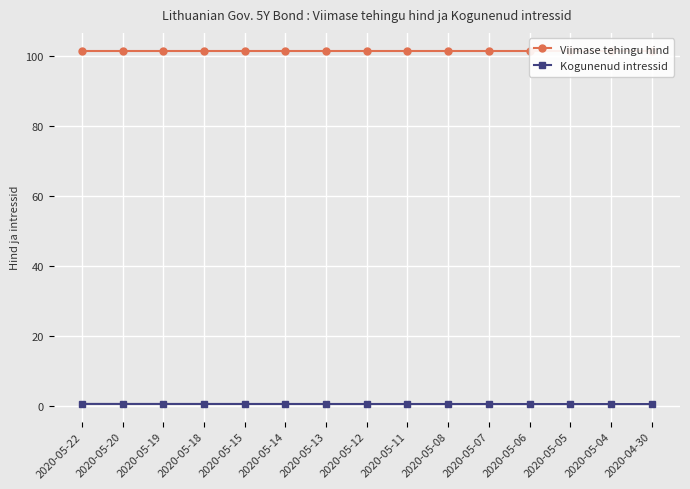

Rank the categories by Viimase tehingu hind value from lowest to highest.

2020-05-22, 2020-05-20, 2020-05-19, 2020-05-18, 2020-05-15, 2020-05-14, 2020-05-13, 2020-05-12, 2020-05-11, 2020-05-08, 2020-05-07, 2020-05-06, 2020-05-05, 2020-05-04, 2020-04-30